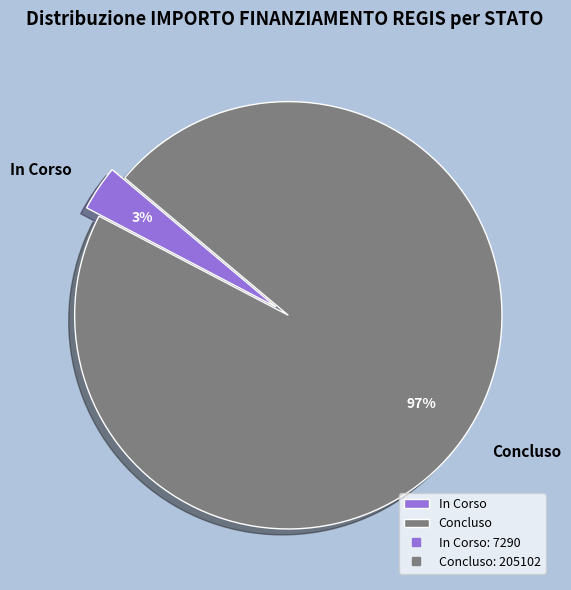

Rank the categories by value from highest to lowest.

Concluso, In Corso